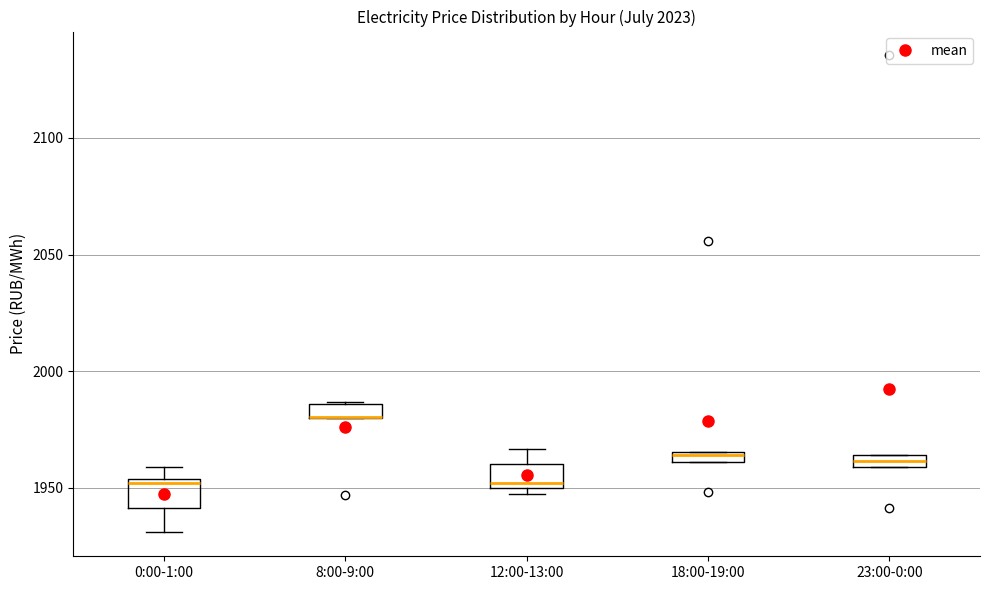

Where is the upper edge of the box for 23:00-0:00 on the y-axis? The values are not printed on the chart, so give them approximately, as read against the axis.

1965